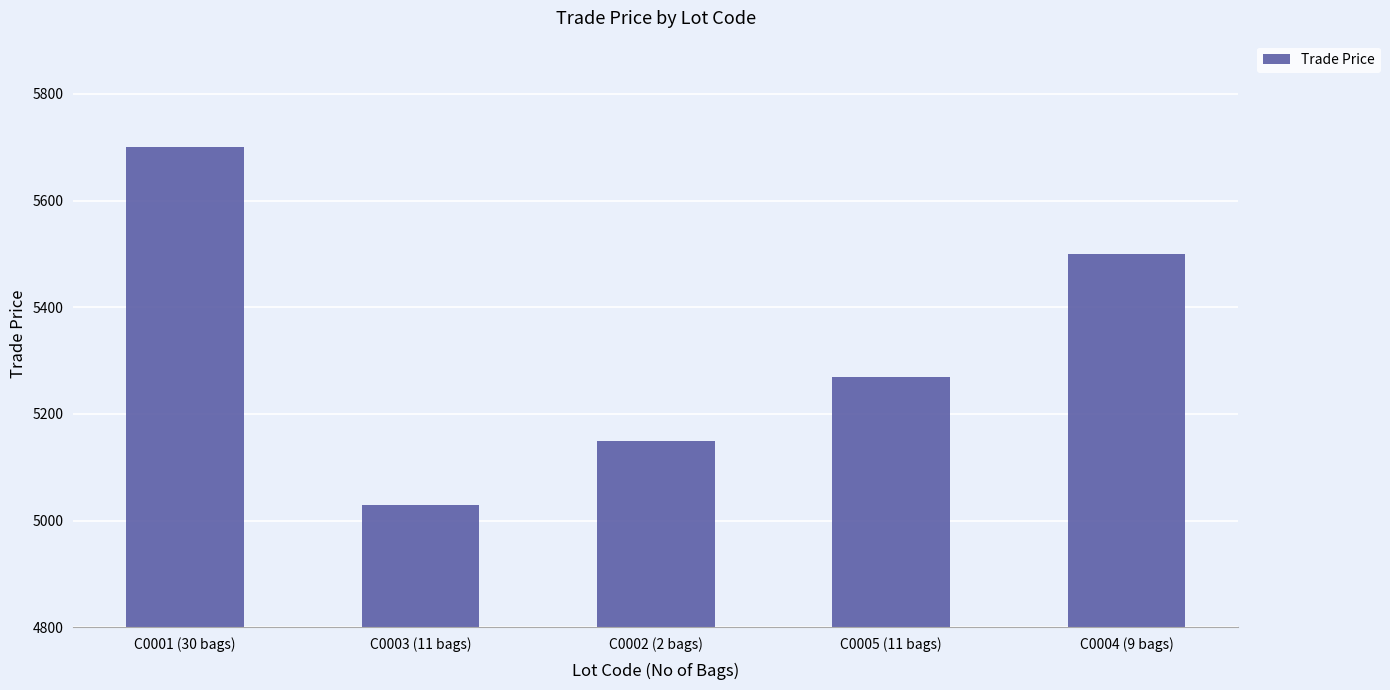

What is the value of the 3rd bar from the left?

5149